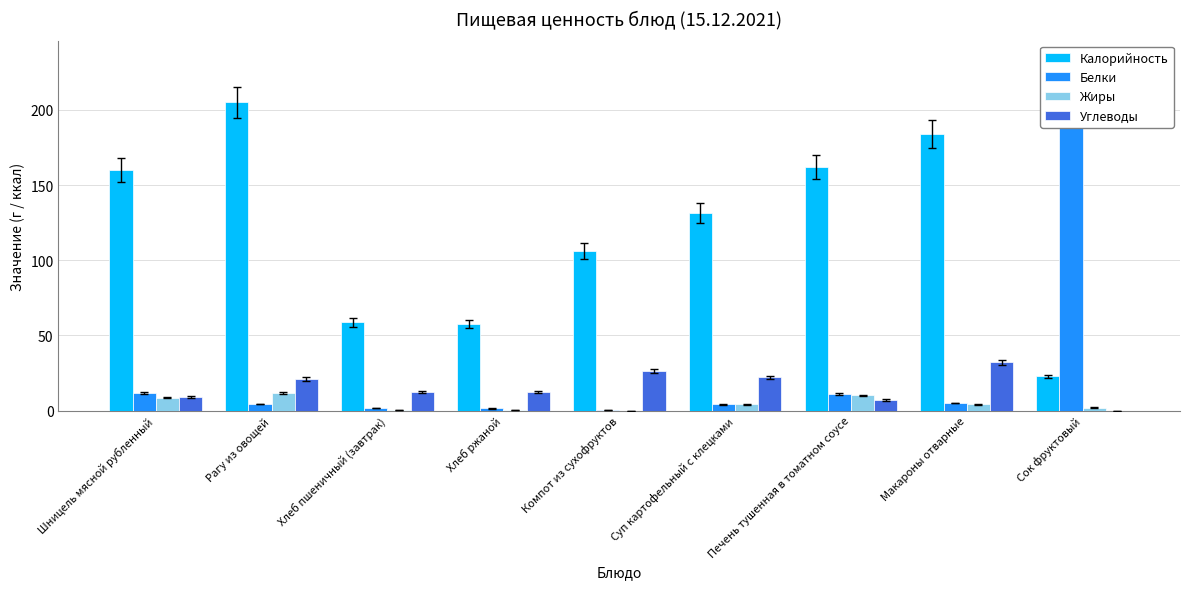

What value does the Калорийность series have at Макароны отварные?

184.0